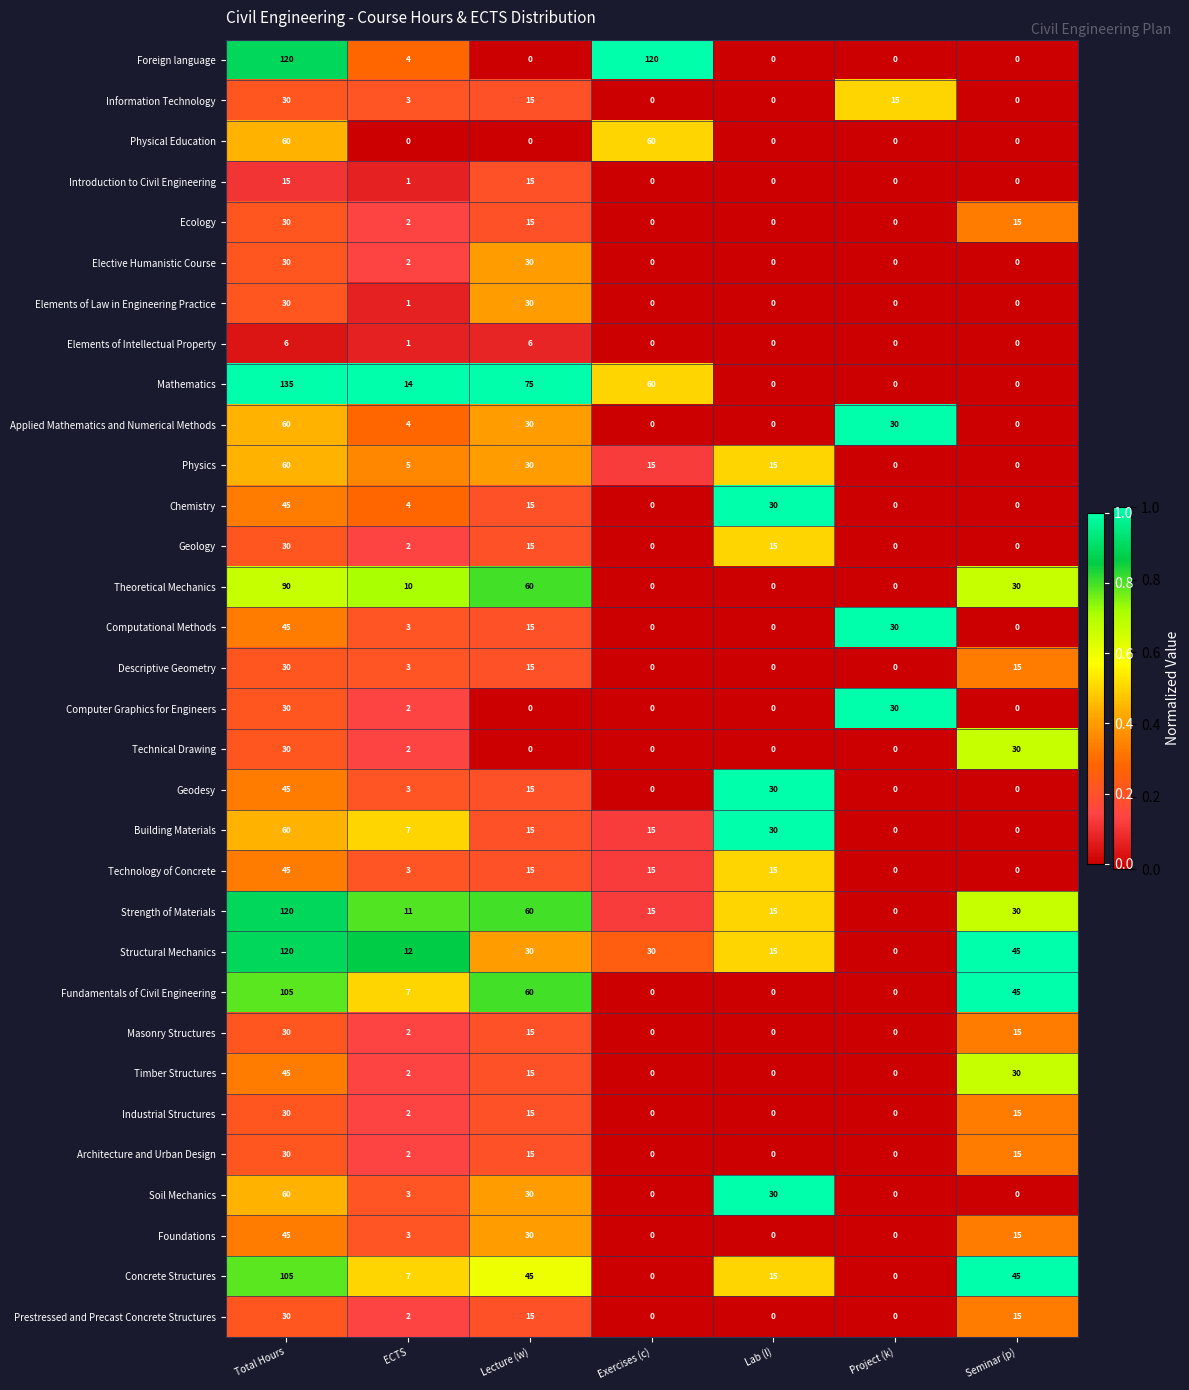

What is the difference between the second highest and minimum values in the Computer Graphics for Engineers series?

30